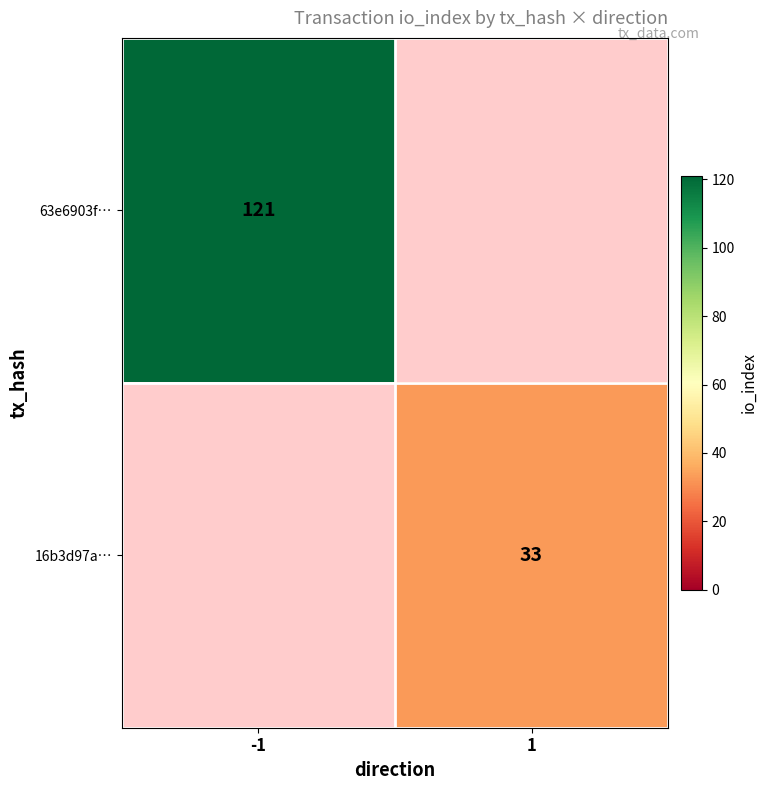

The 63e6903f… series shows 121 at -1. True or false?

True